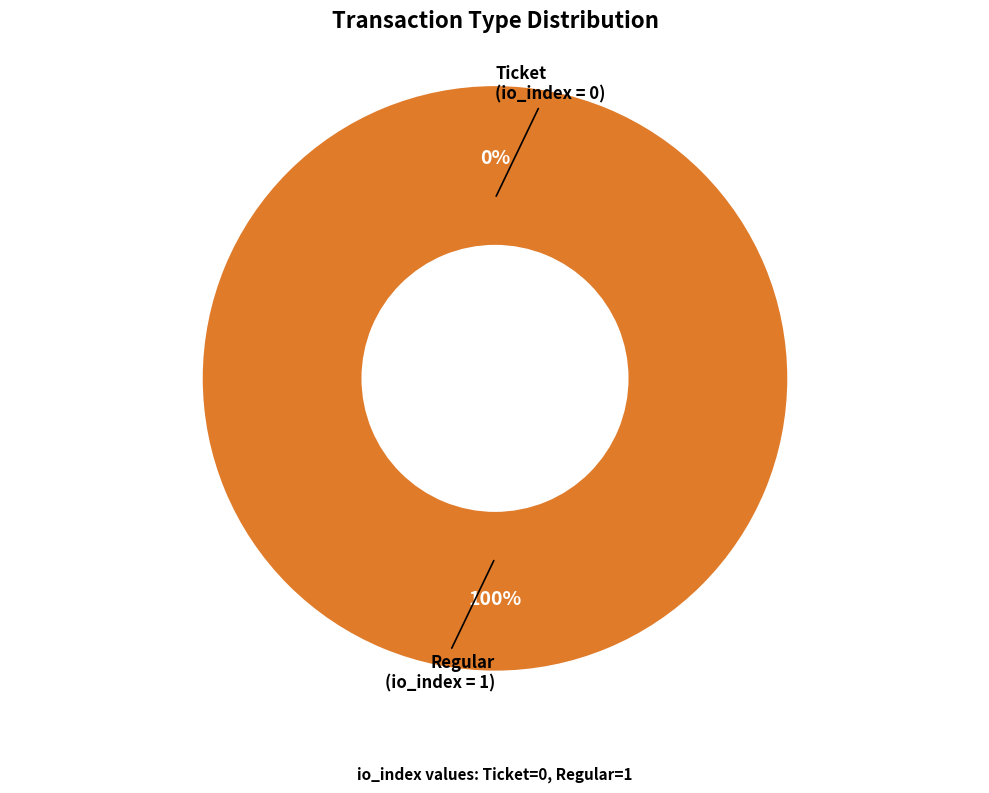

Rank the categories by value from highest to lowest.

Regular, Ticket